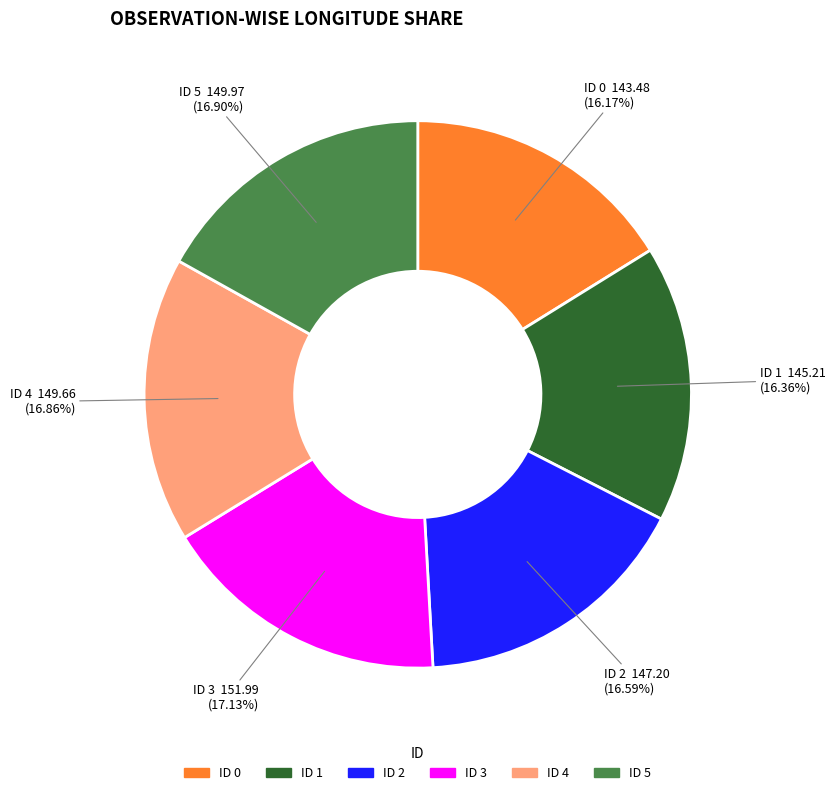

Does any single category account for the majority?

No